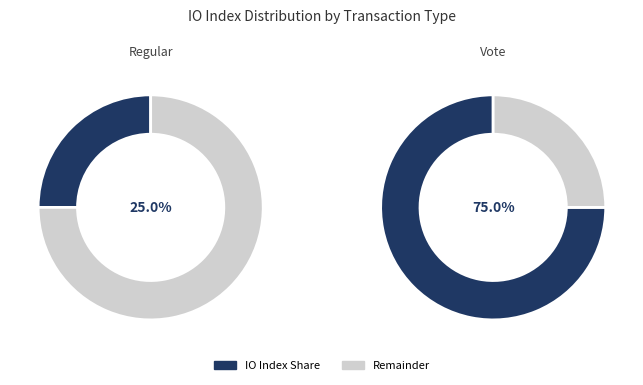

Rank the categories by value from lowest to highest.

Regular, Vote